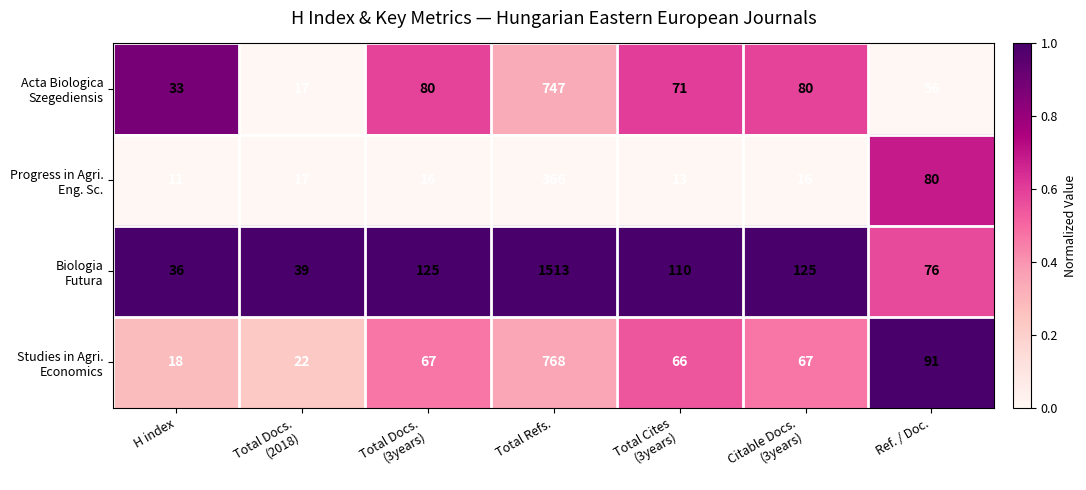

What is the difference between the highest and lowest values at Total Refs.?

1147